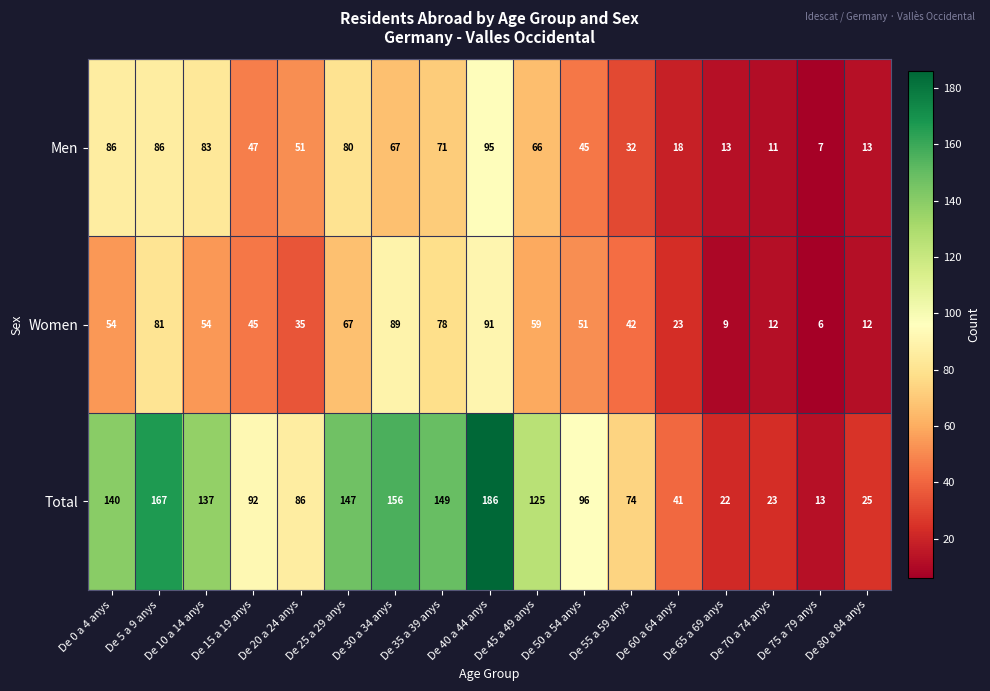

At how many categories does at least one series exceed 95?

9